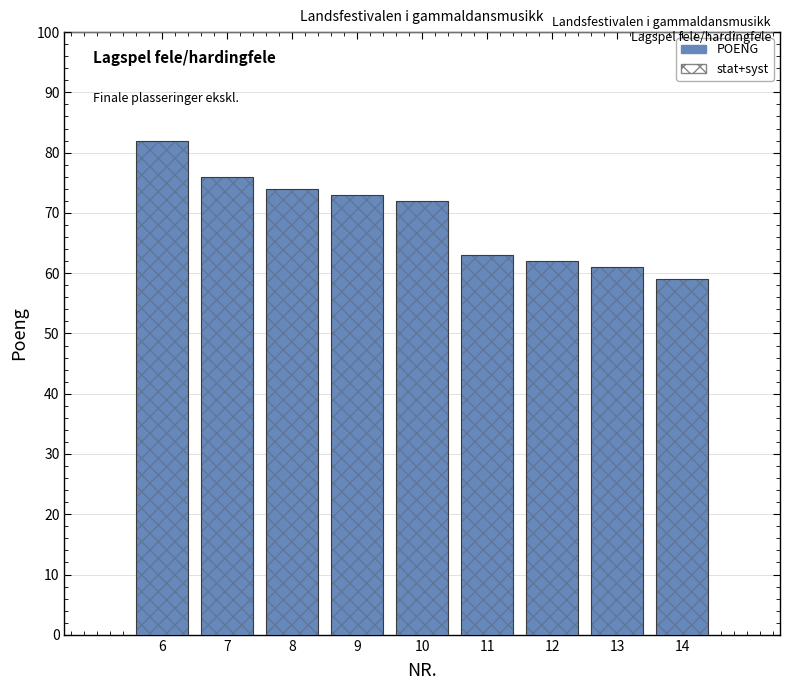

Which series has the largest total across all categories?

POENG